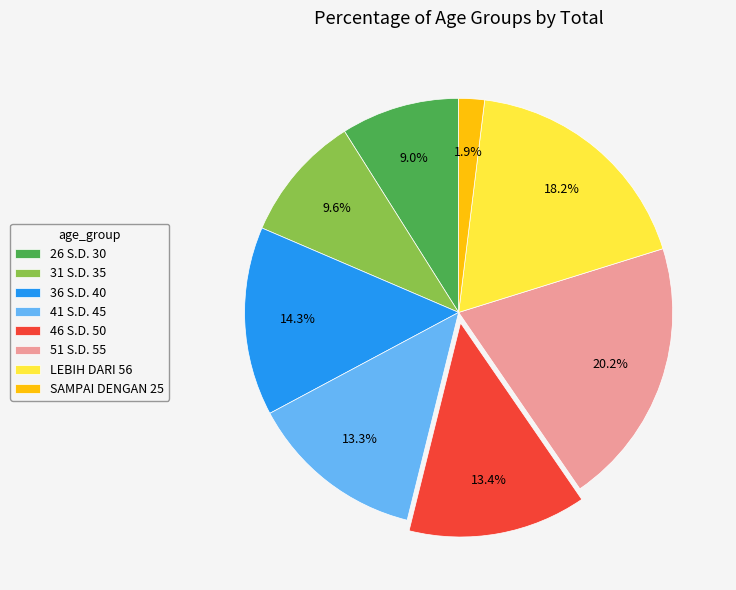

Which has a higher value, 31 S.D. 35 or LEBIH DARI 56?

LEBIH DARI 56